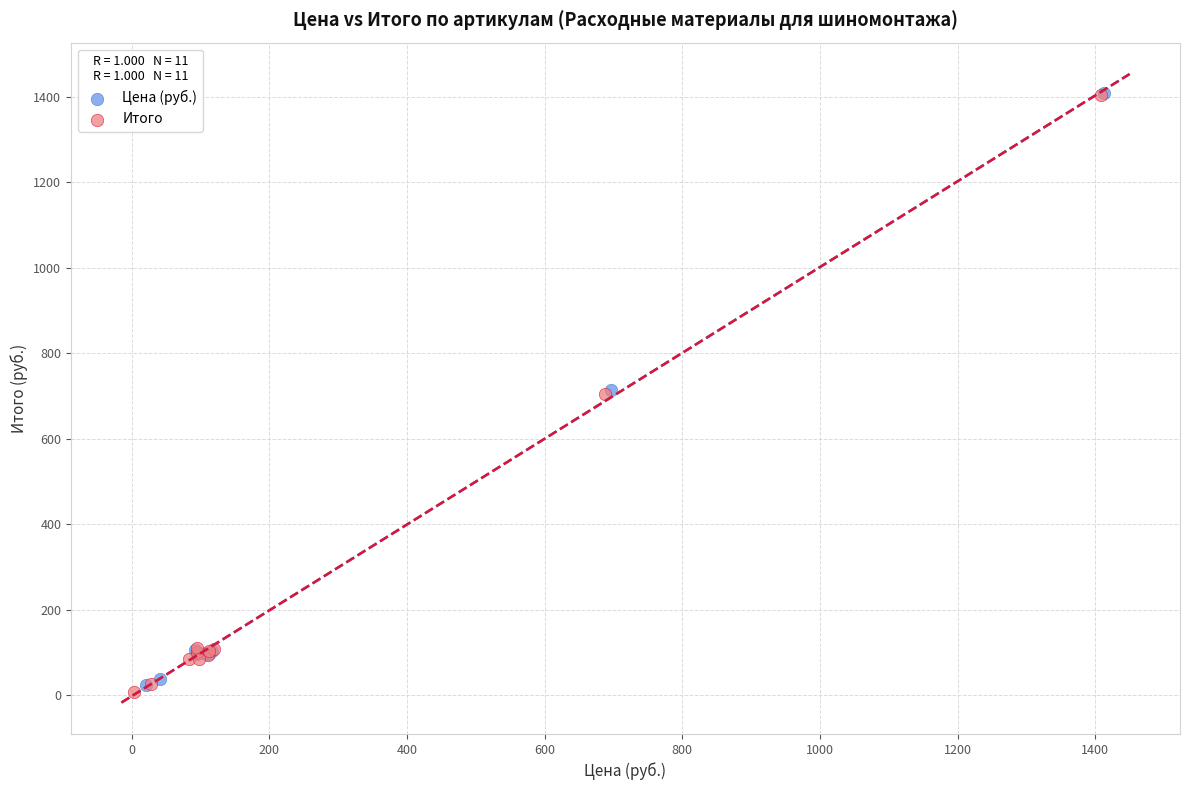

Which series has the widest spread of Y values?

Итого